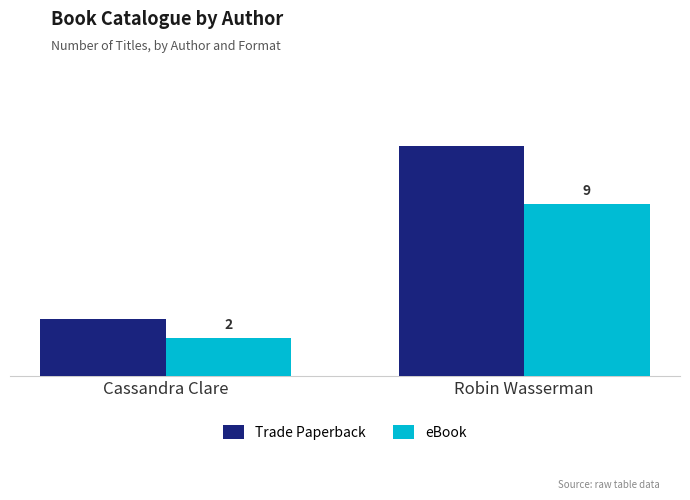

Which series has the largest total across all categories?

Trade Paperback